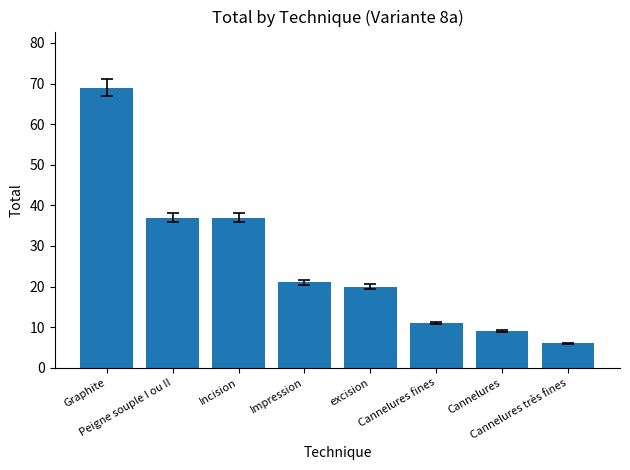

What is the smallest value displayed?

6